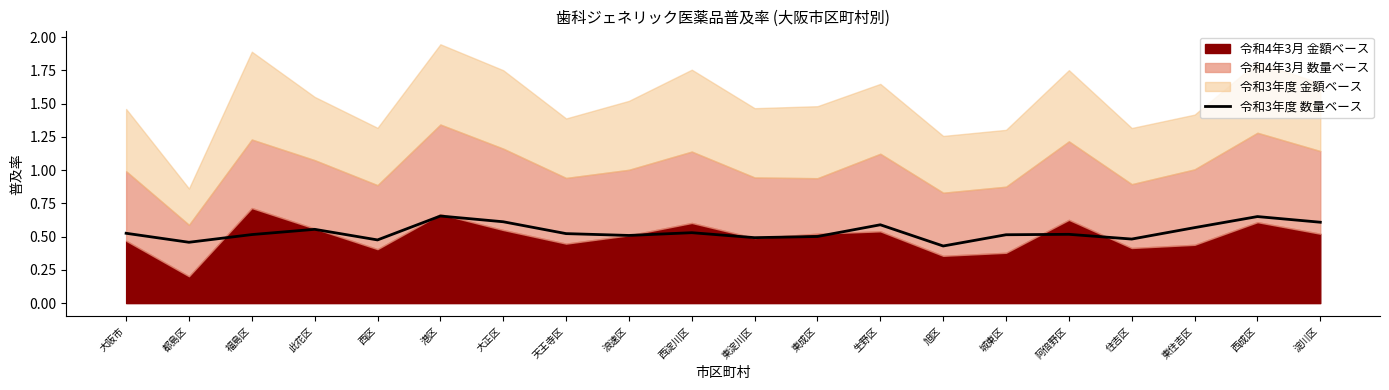

Reading left to right, transcribe all the data shown in this chart.

大阪市=0.5	都島区=0.5	福島区=0.5	此花区=0.6	西区=0.5	港区=0.7	大正区=0.6	天王寺区=0.5	浪速区=0.5	西淀川区=0.5	東淀川区=0.5	東成区=0.5	生野区=0.6	旭区=0.4	城東区=0.5	阿倍野区=0.5	住吉区=0.5	東住吉区=0.6	西成区=0.7	淀川区=0.6